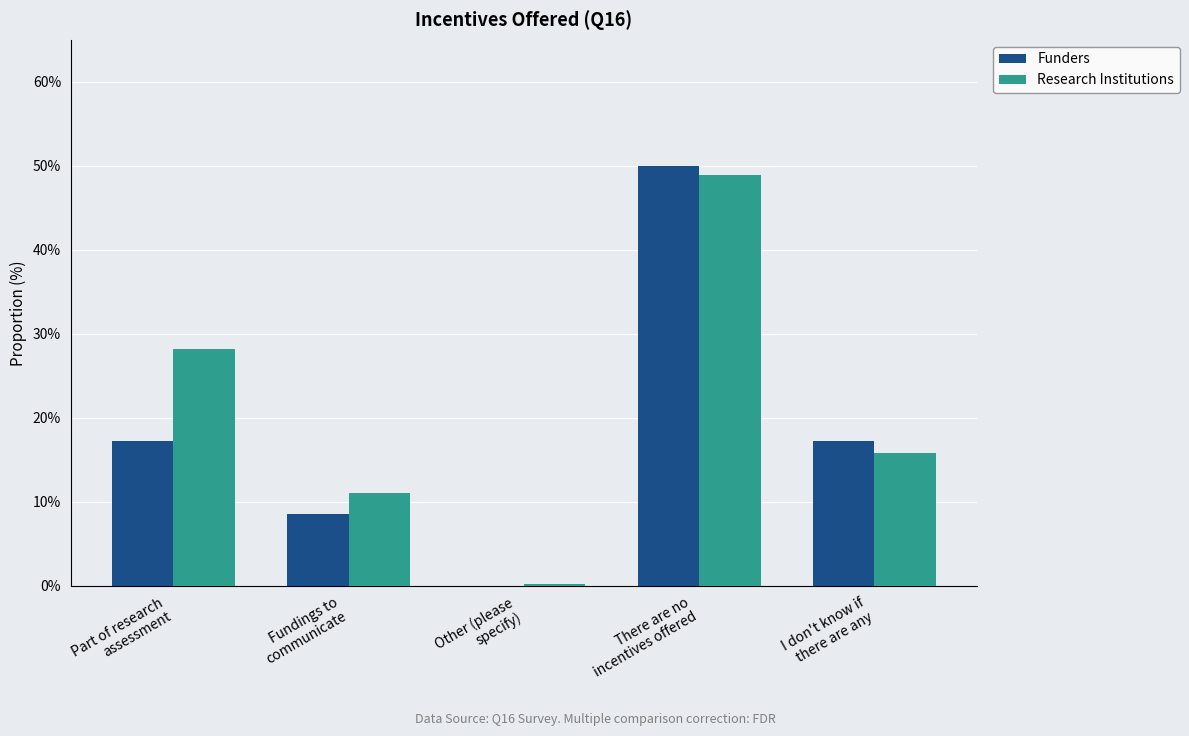

List the series in order of their peak value, highest first.

Funders, Research Institutions